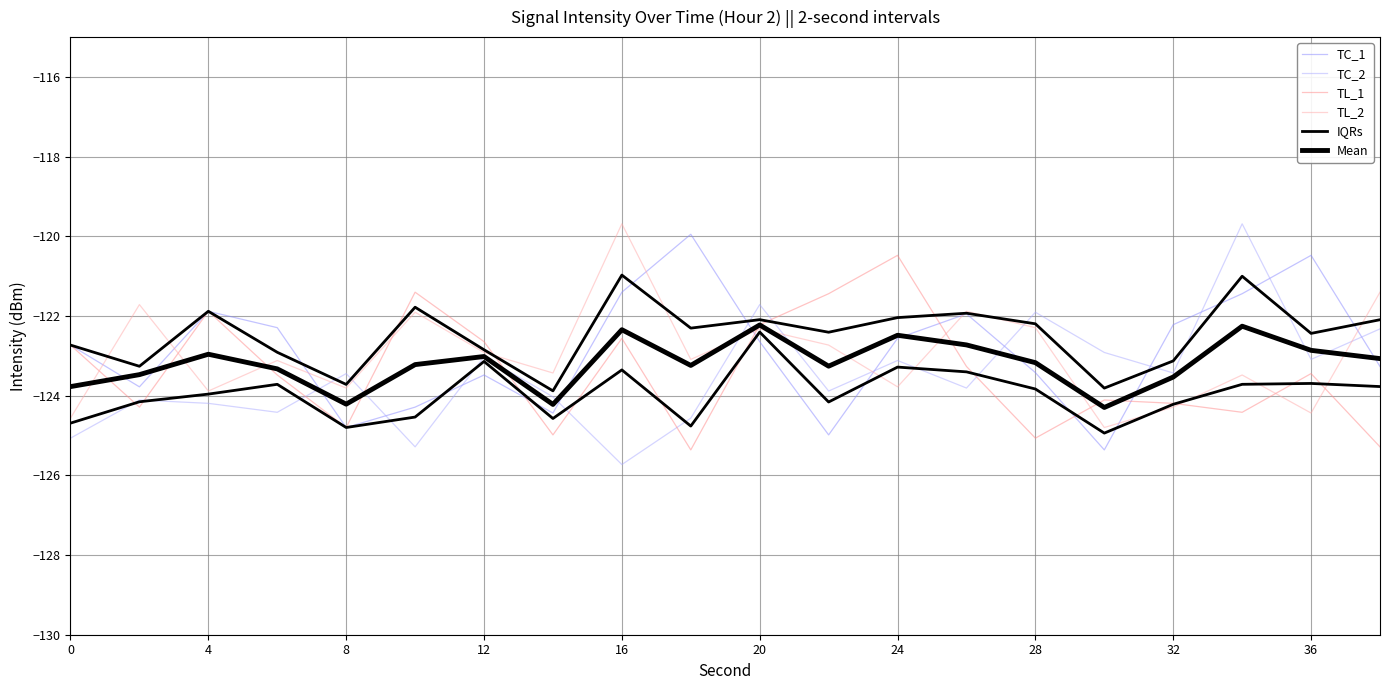

What is the minimum value shown in the chart?

-125.7